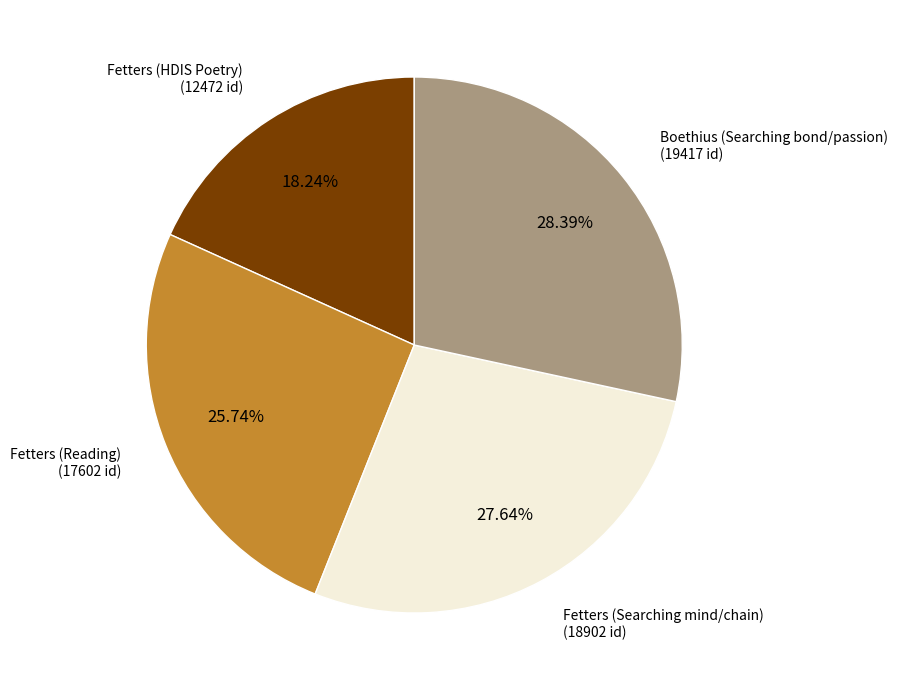

Does any single category account for the majority?

No